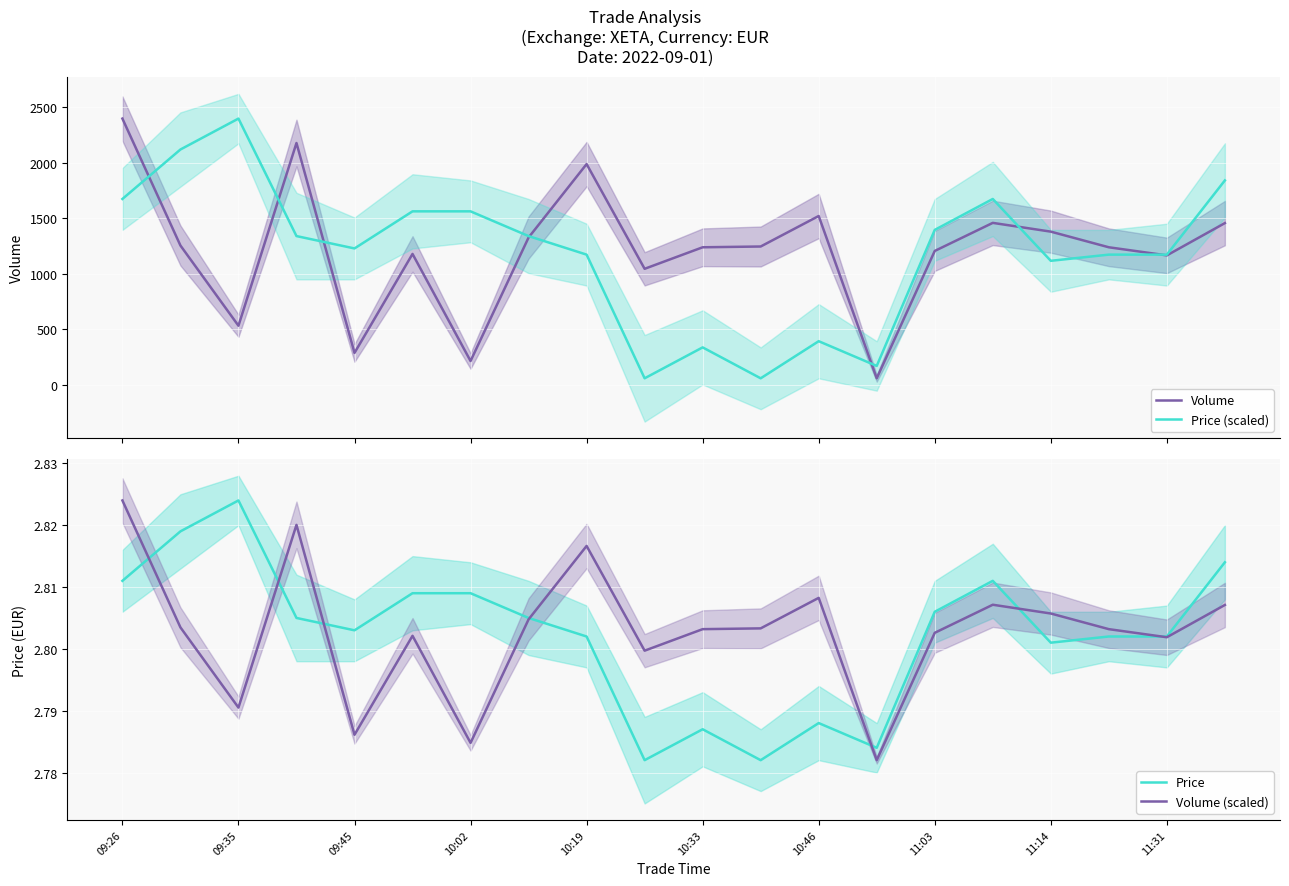

What is the difference between the highest and lowest values at 10:33?

1234.2